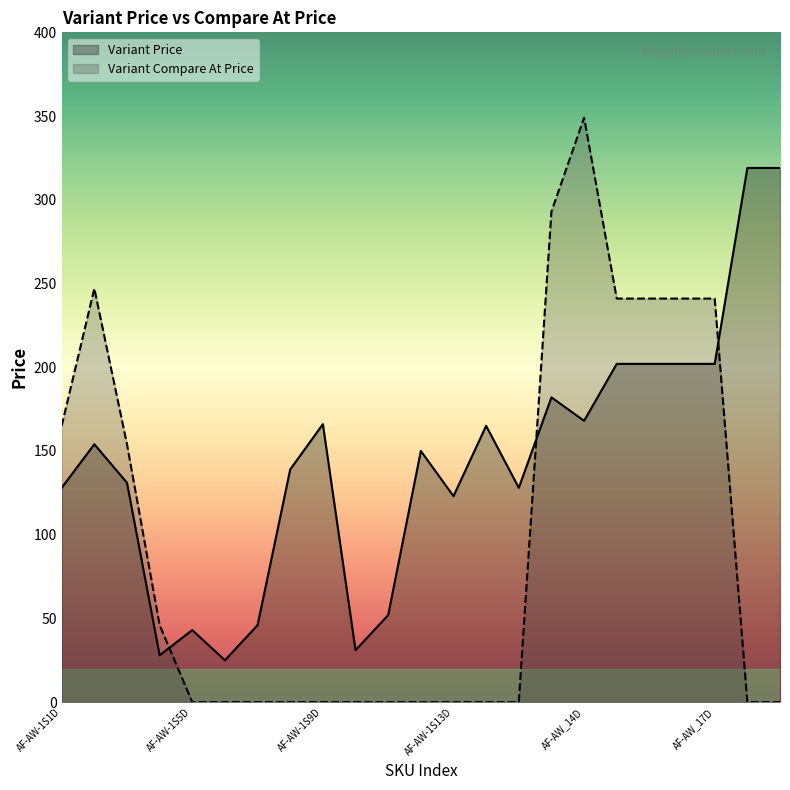

True or false: Variant Price and Variant Compare At Price cross at least once.

True